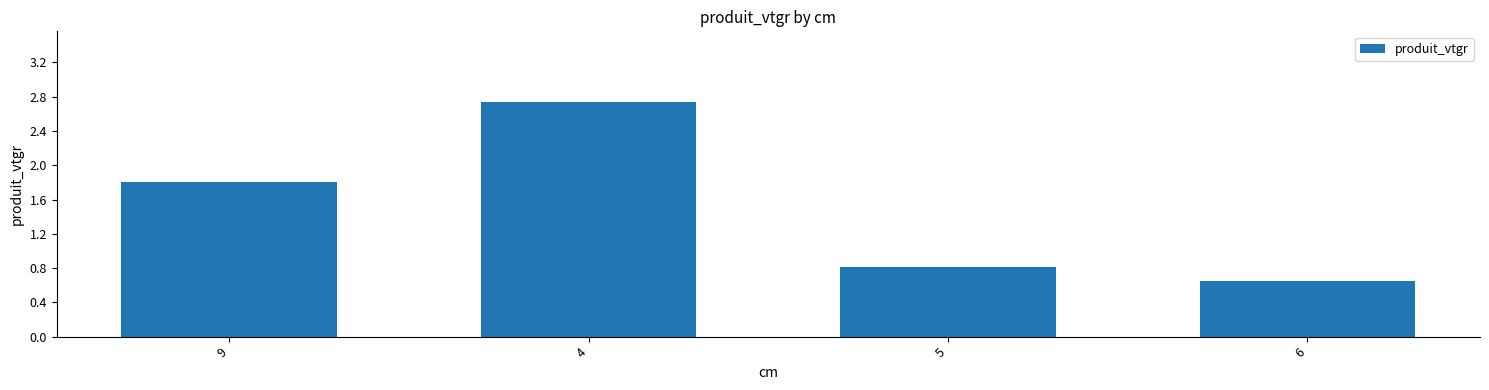

At which category does the chart reach its peak across all series?

4